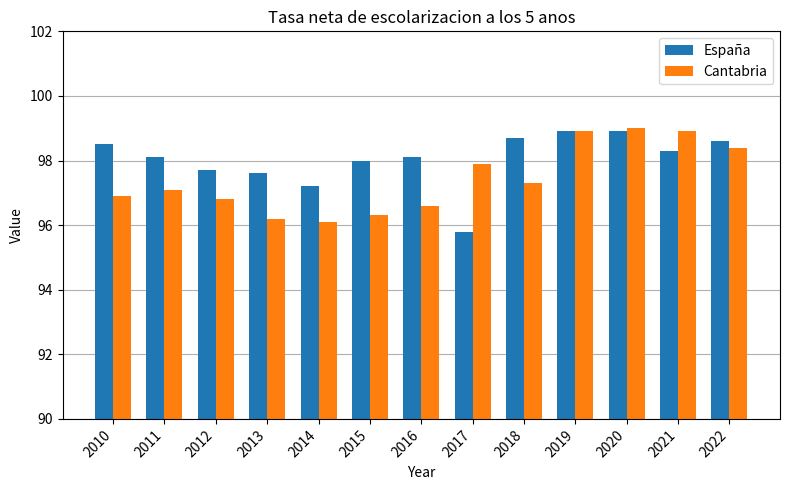

Rank the series at 2018 from highest to lowest value.

España, Cantabria